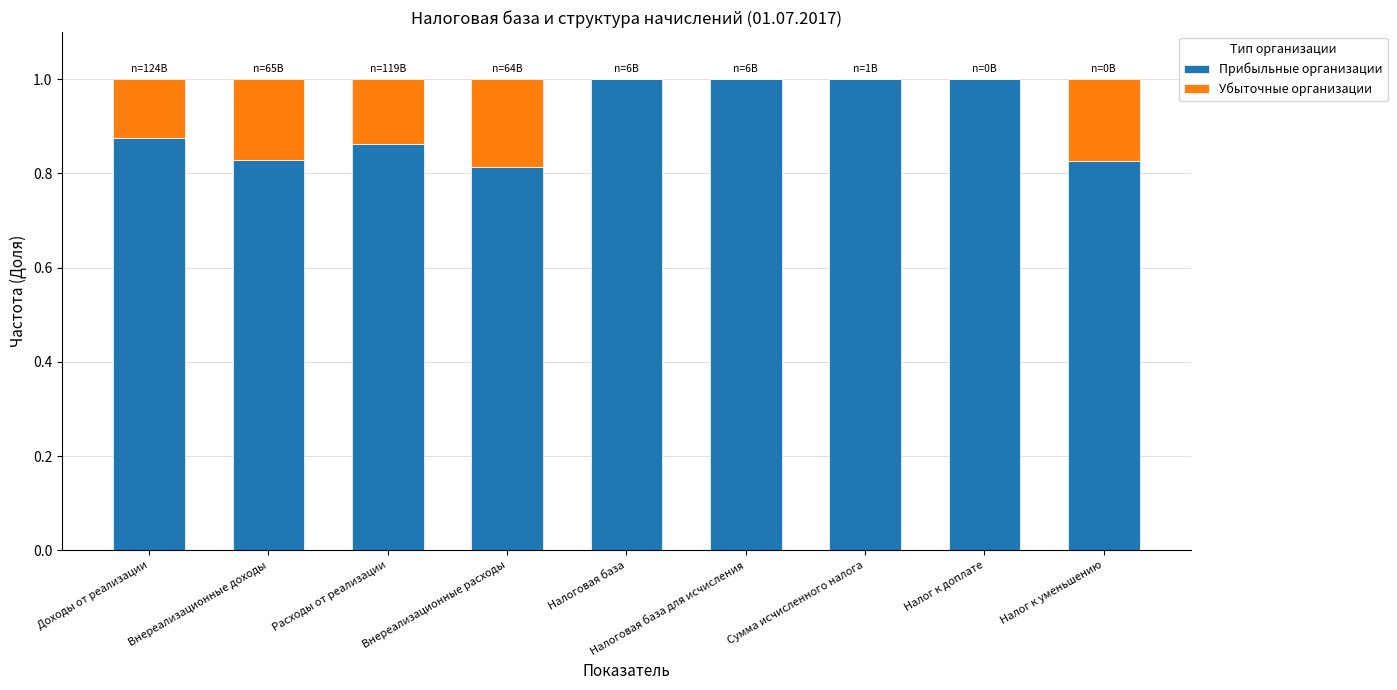

Is it true that Прибыльные организации equals 1.0 at Налог к доплате?

True